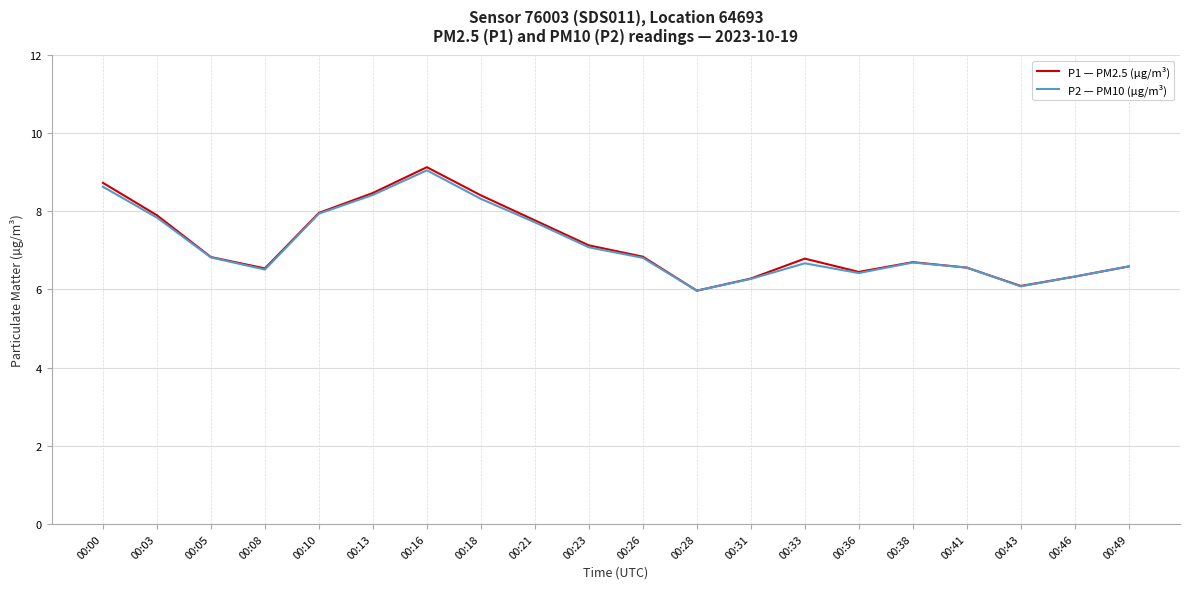

Which series has the largest range (max minus min)?

P1 — PM2.5 (µg/m³)